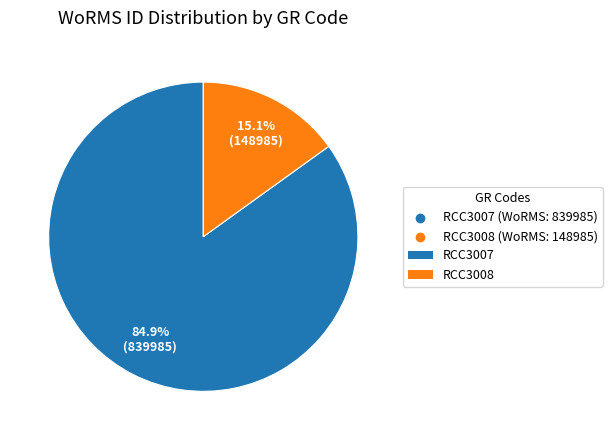

How many slices are in this pie chart?

2